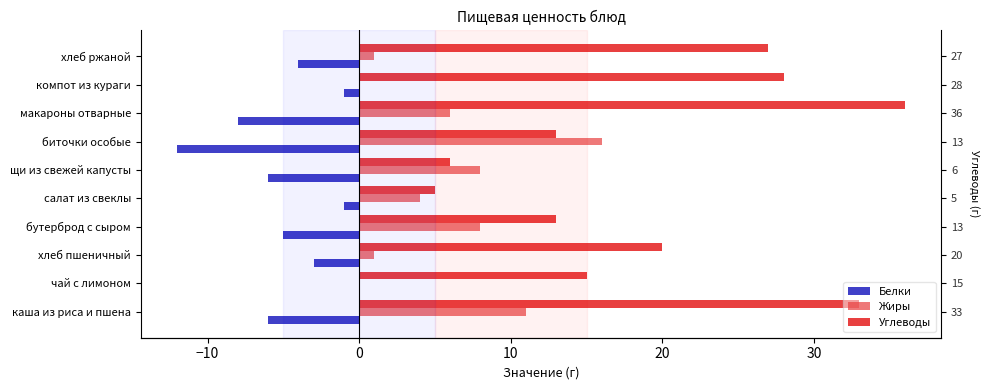

What is the smallest value displayed?

-12